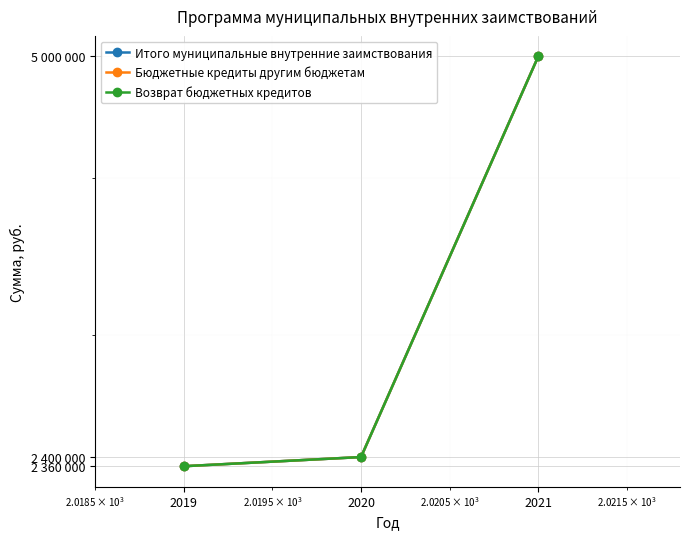

Reading right to left, transcribe all the data shown in this chart.

Итого муниципальные внутренние заимствования: 2021=5000000	2020=2400000	2019=2360000
Бюджетные кредиты другим бюджетам: 2021=5000000	2020=2400000	2019=2360000
Возврат бюджетных кредитов: 2021=5000000	2020=2400000	2019=2360000